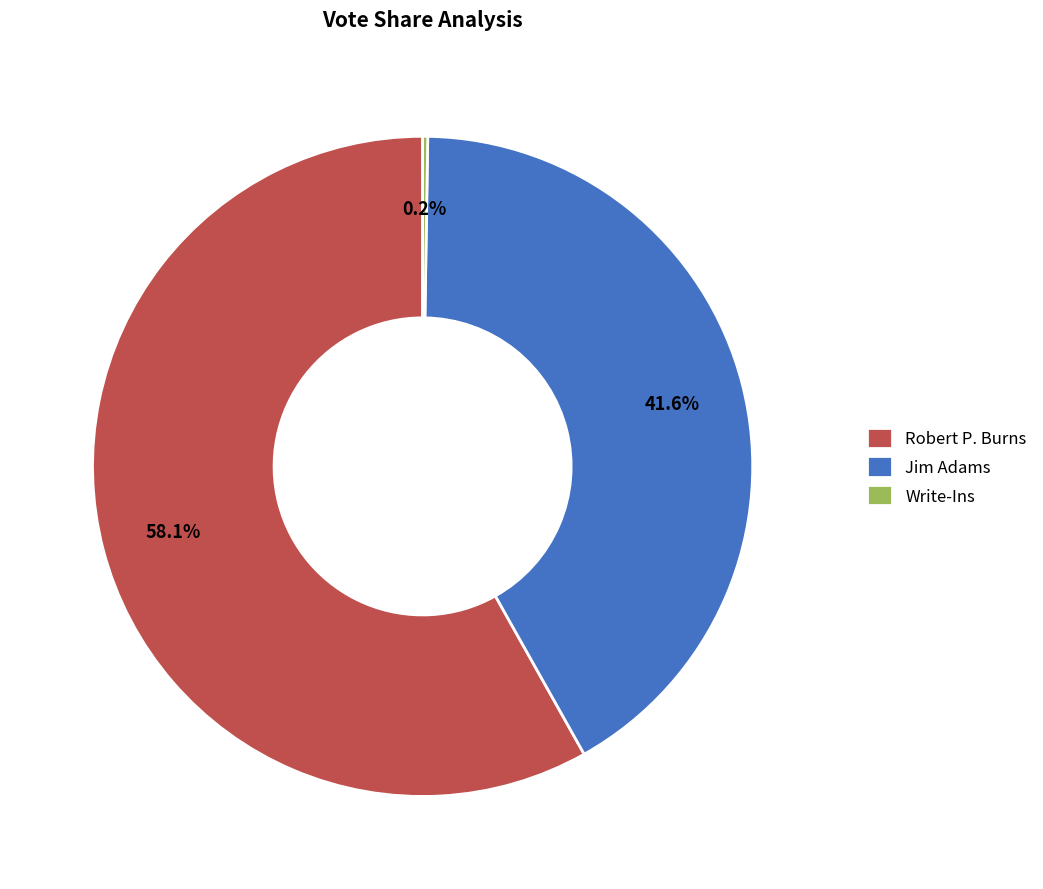

What is the largest slice in the pie chart?

Robert P. Burns